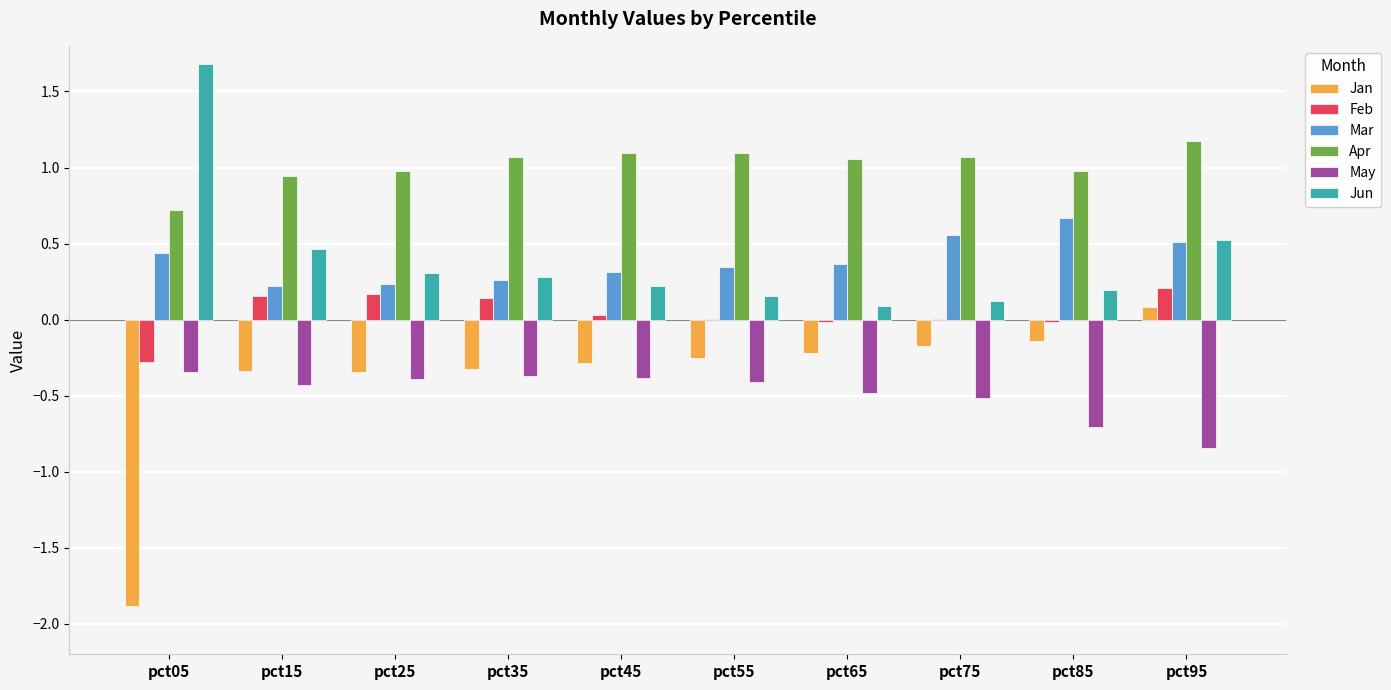

What is the sum of all Jan values?

-3.9